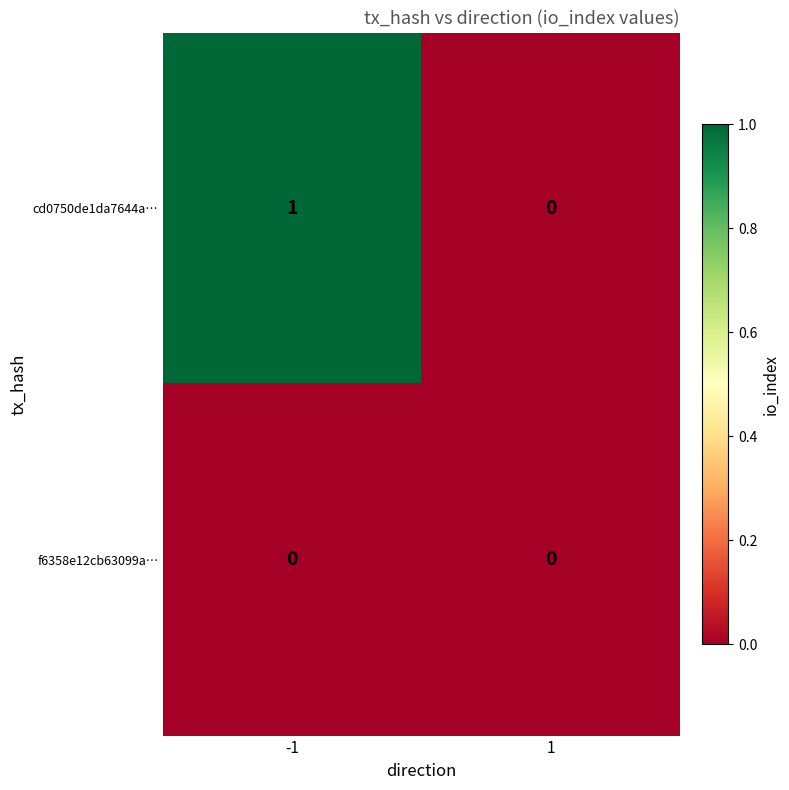

Is it true that cd0750de1da7644a… equals 1 at -1?

True